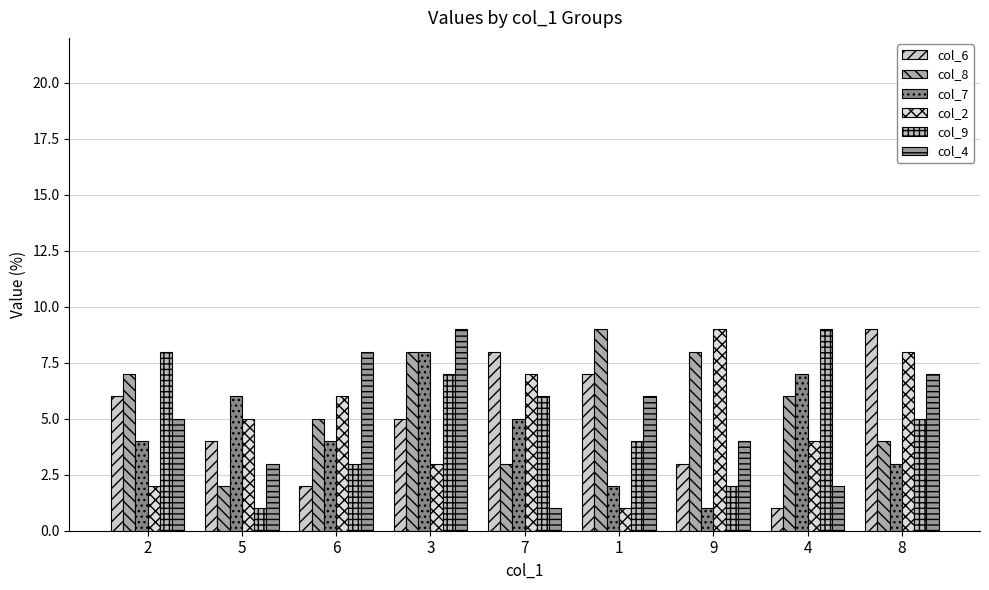

At which label is col_6 closest to 5?

3